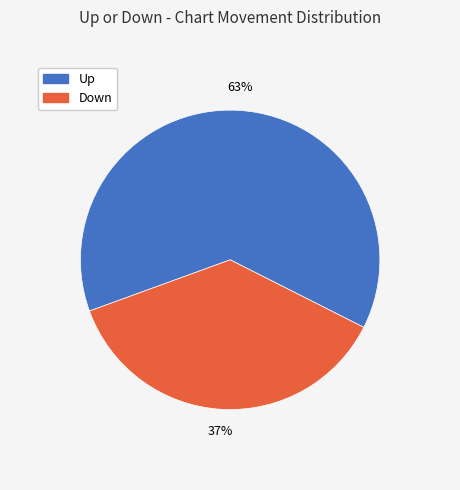

To the nearest percent, what is the average slice percentage?

50%